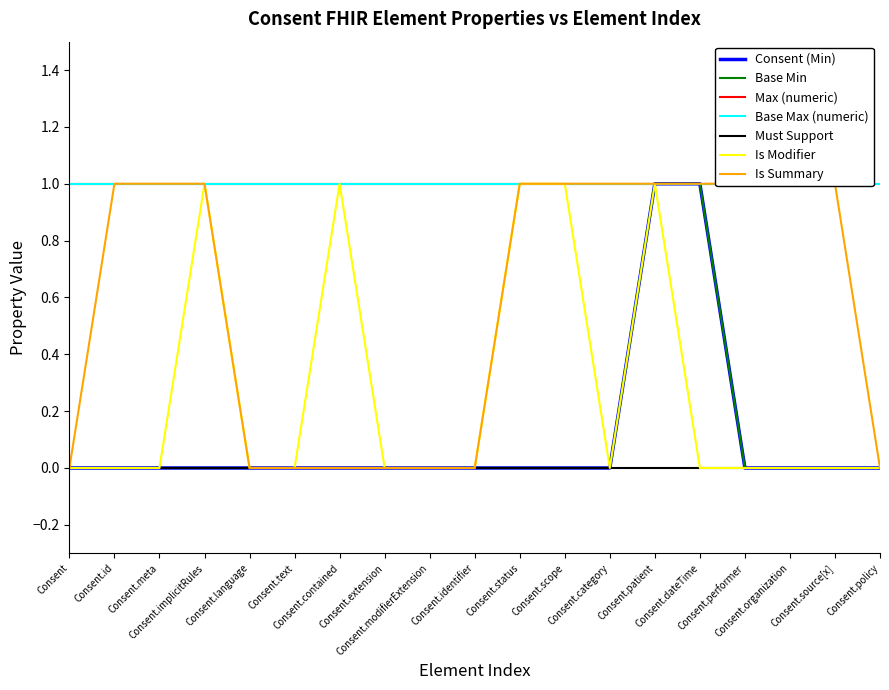

True or false: Is Modifier and Base Min intersect in this chart.

False